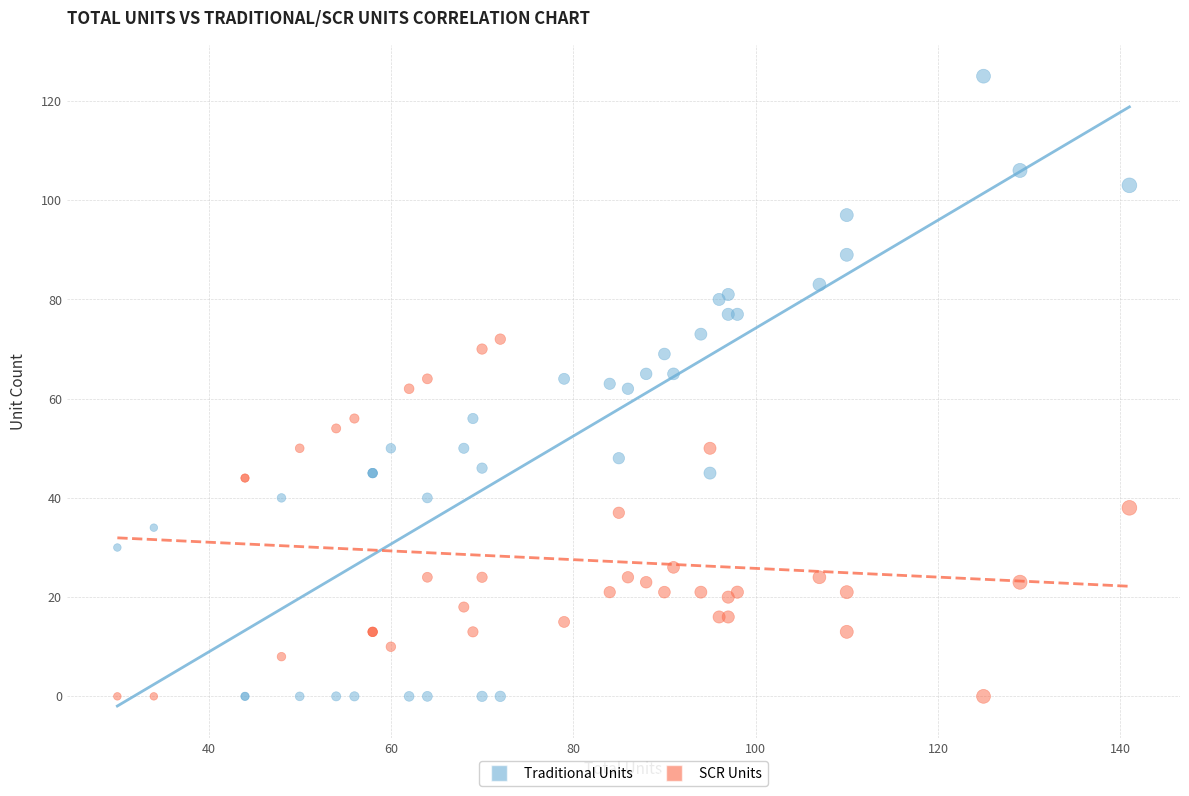

Which series reaches the maximum Y coordinate?

Traditional Units